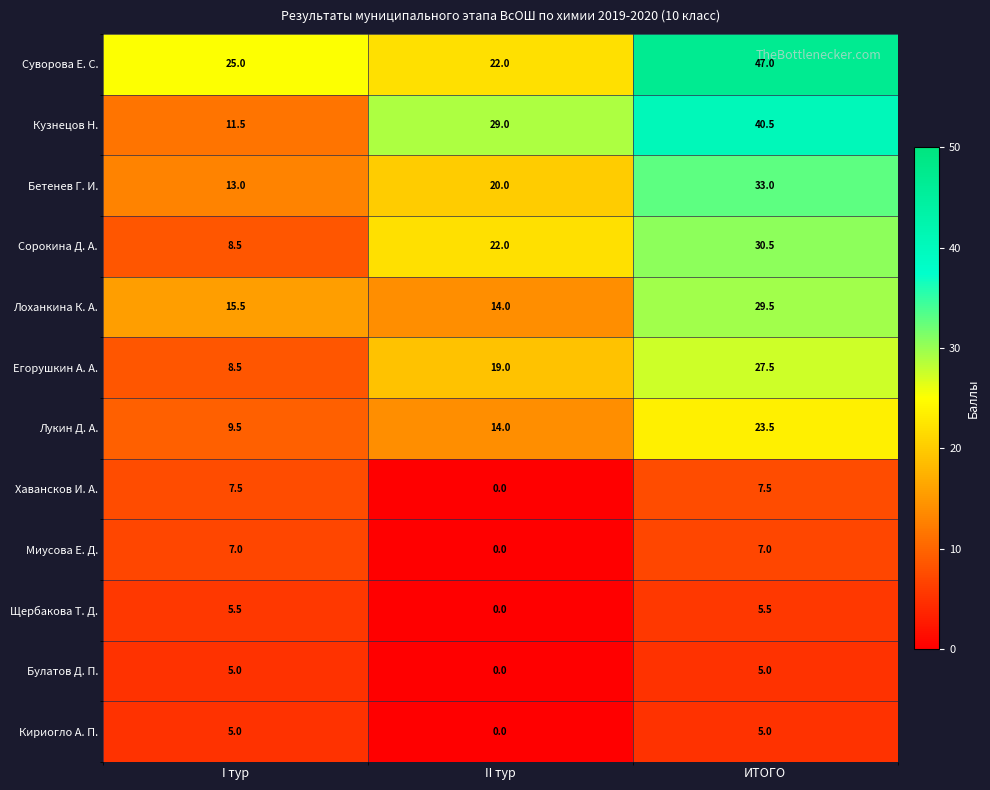

The Сорокина Д. А. series shows 8.8 at II тур. True or false?

False